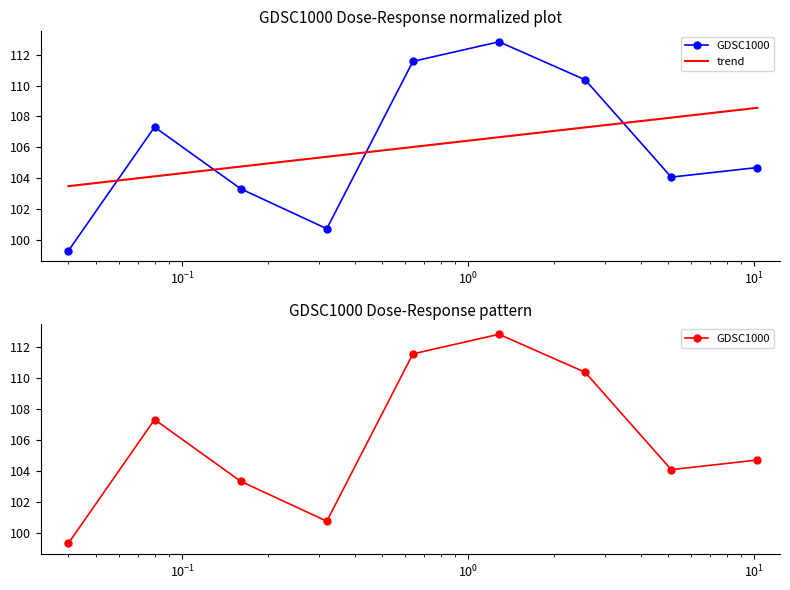

What is the average value?

106.0